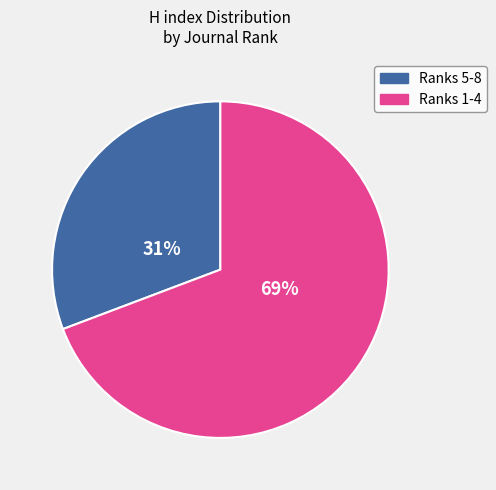

Is there a majority slice in this chart?

Yes